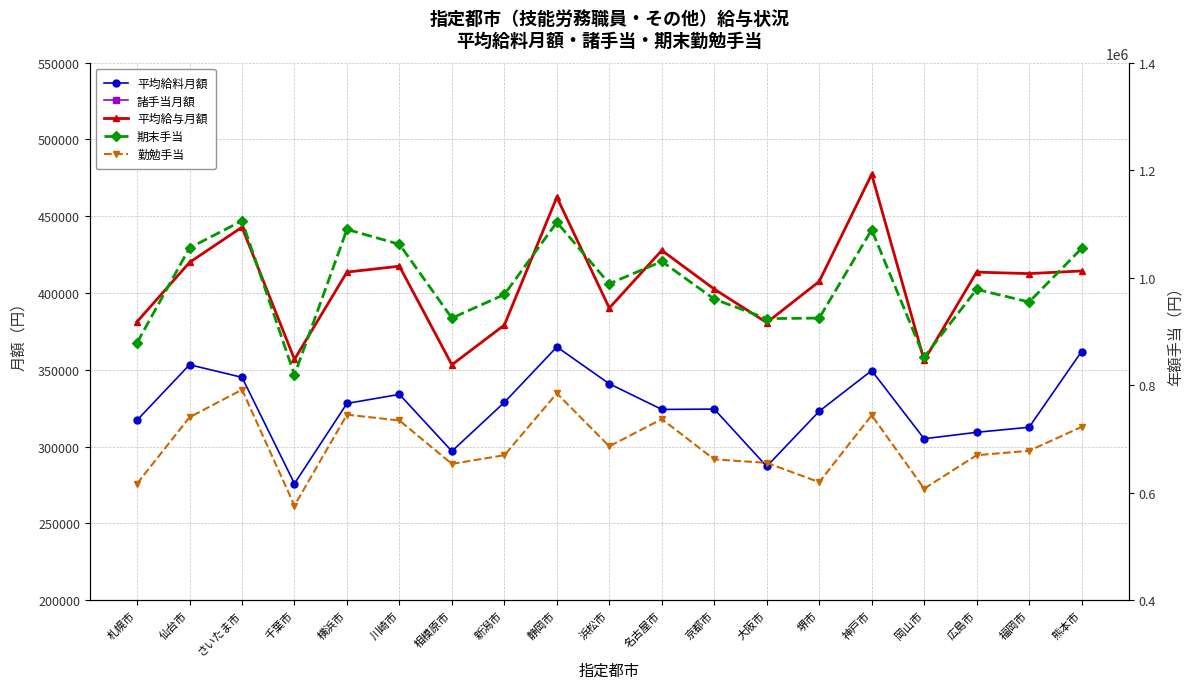

What is the difference between the maximum and second lowest values in the 期末手当 series?

253400